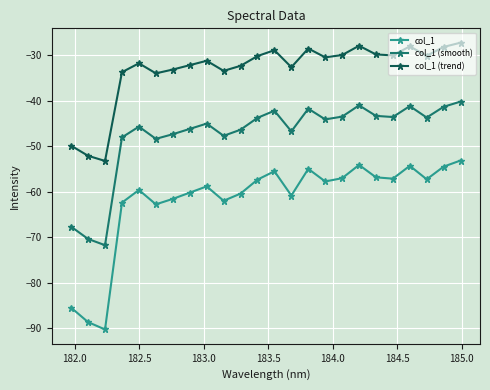

True or false: col_1 has more than 2 interior local peaks.

True